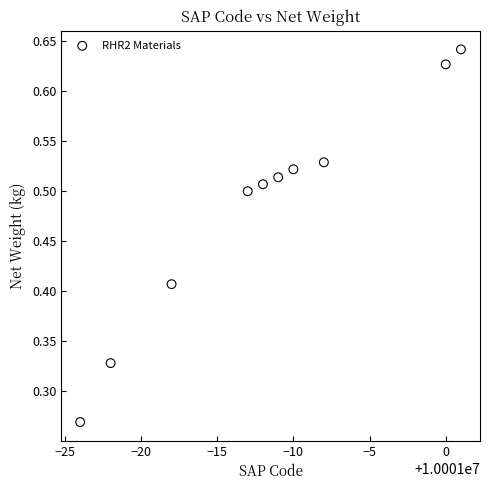

What is the average X value?

10000988.3